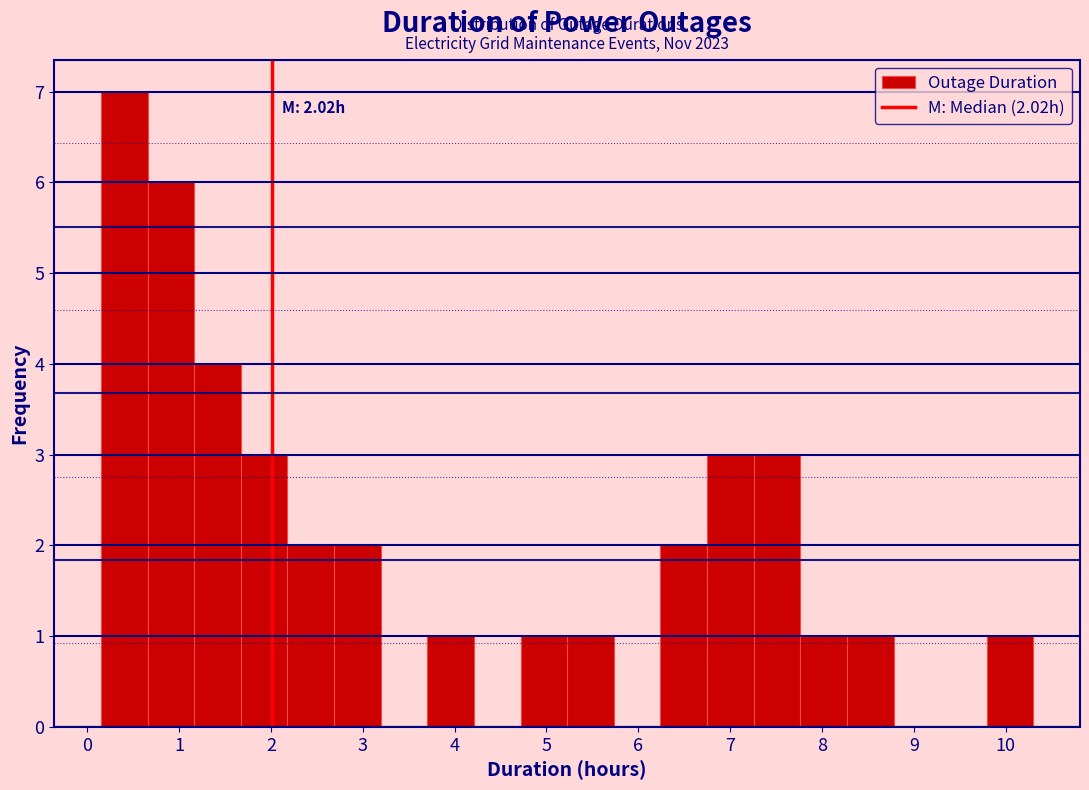

Which range on the x-axis has the tallest bar?

0.2 to 0.7